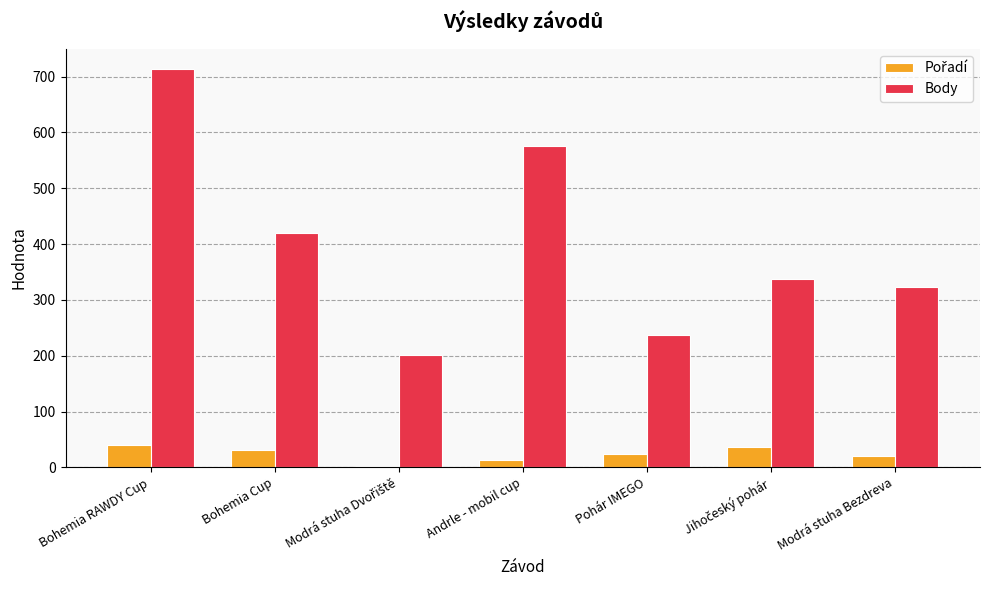

What is the total value across all series at Modrá stuha Bezdreva?

343